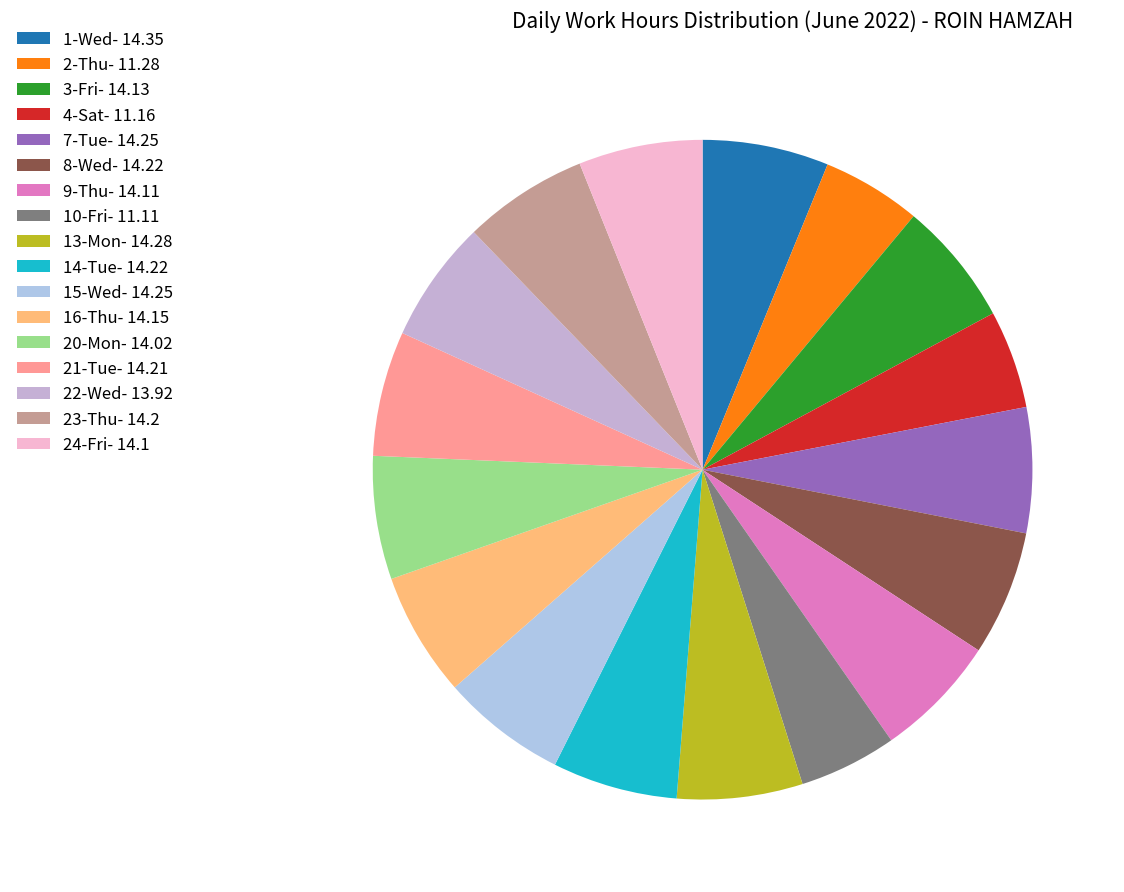

Is it true that 9-Thu is 6% of the pie?

True